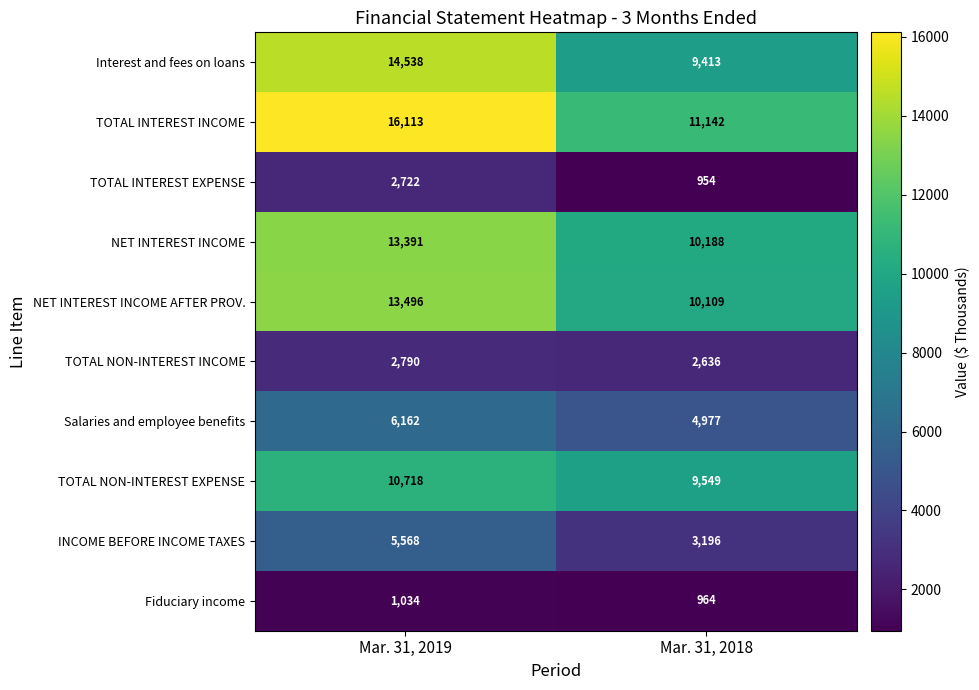

Where is Interest and fees on loans nearest to the value 11975?

Mar. 31, 2018